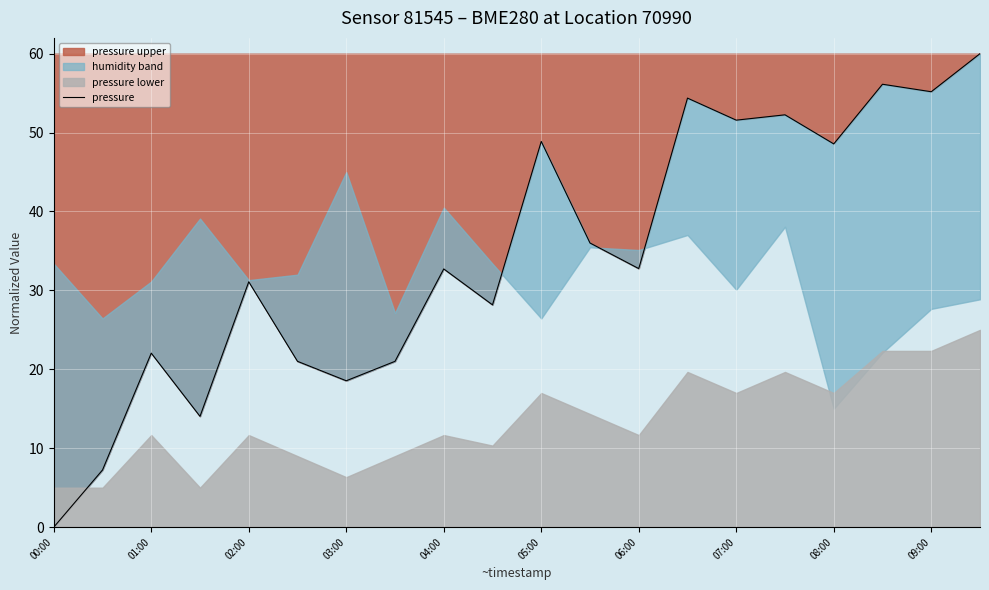

The chart shows a value of 88.5 at 19. True or false?

False